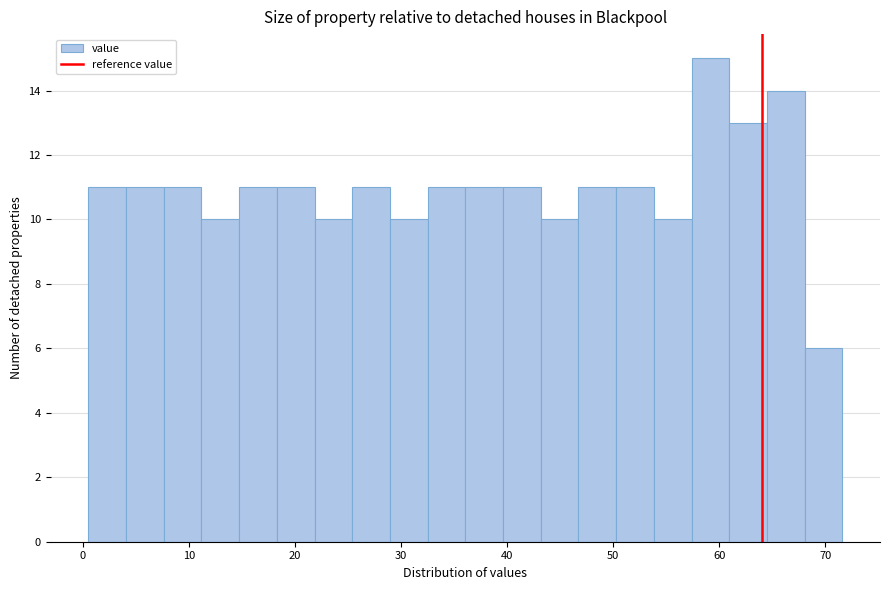

Around what value on the x-axis is the tallest bar? Give the approximate position of its centre, as read against the axis.

59